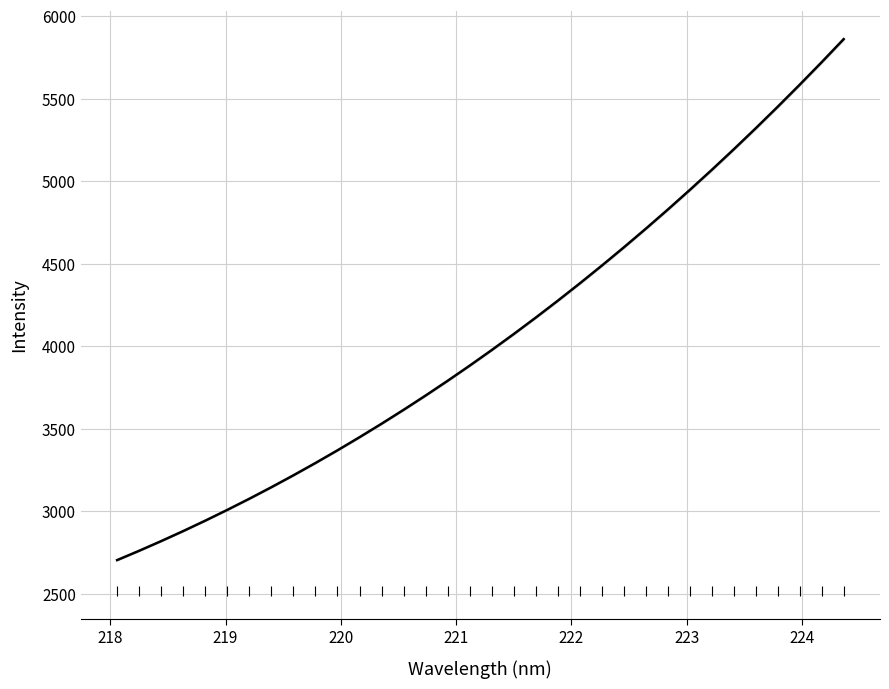

Approximately how many times larger is the value at 223.0264 compared to 224.1709?

0.9